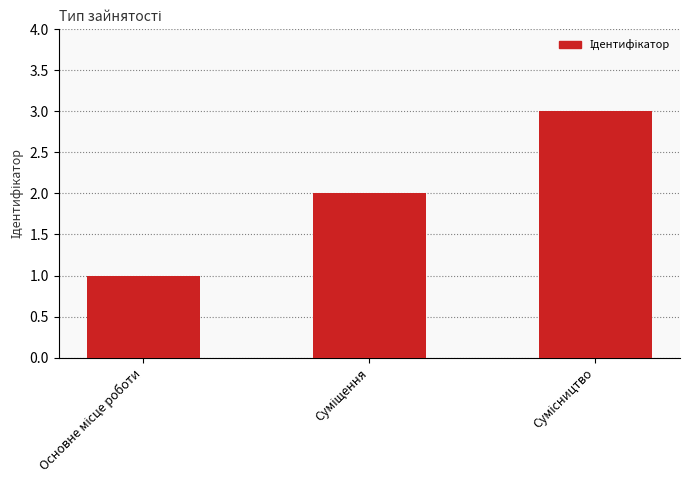

Reading left to right, what are all the values shown in this chart?

1	2	3